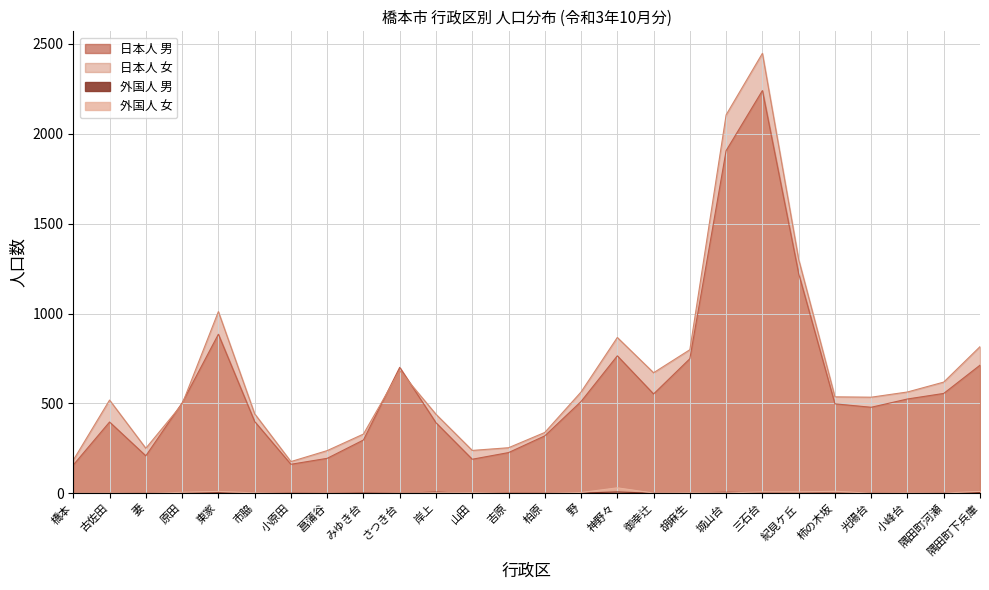

True or false: 日本人 男 and 外国人 男 intersect in this chart.

False